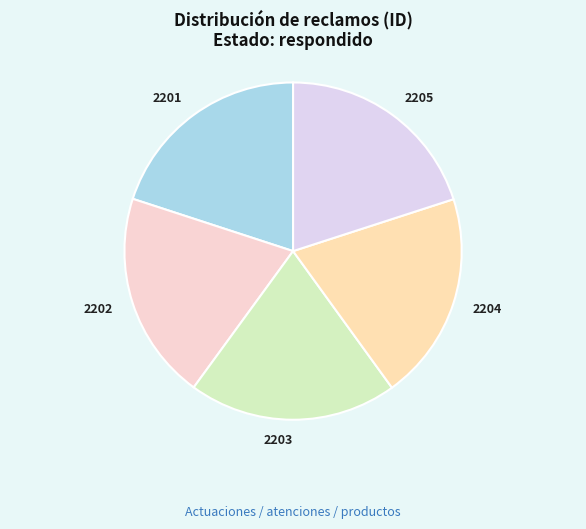

What is the ratio of the value at 2201 to the value at 2203?

1.0